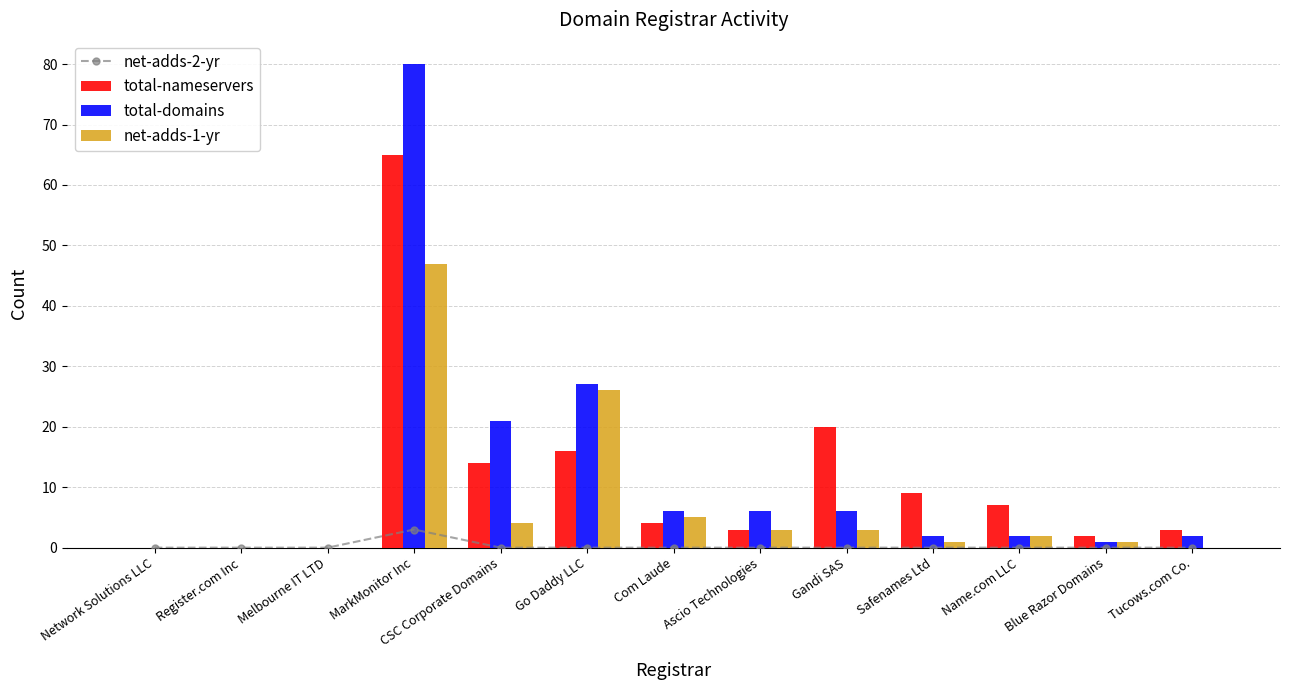

Is the value of net-adds-1-yr at Safenames Ltd greater than the value of total-nameservers at MarkMonitor Inc?

No